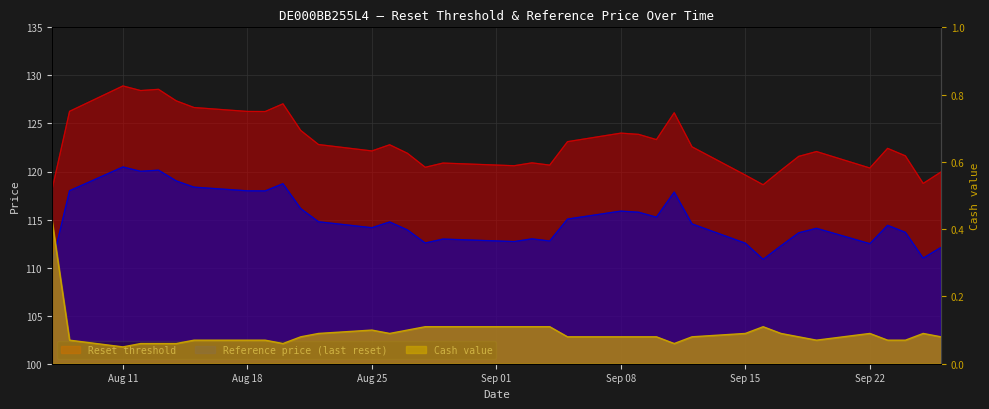

True or false: Reset threshold has a value of 74.6 at 2025-09-25.

False